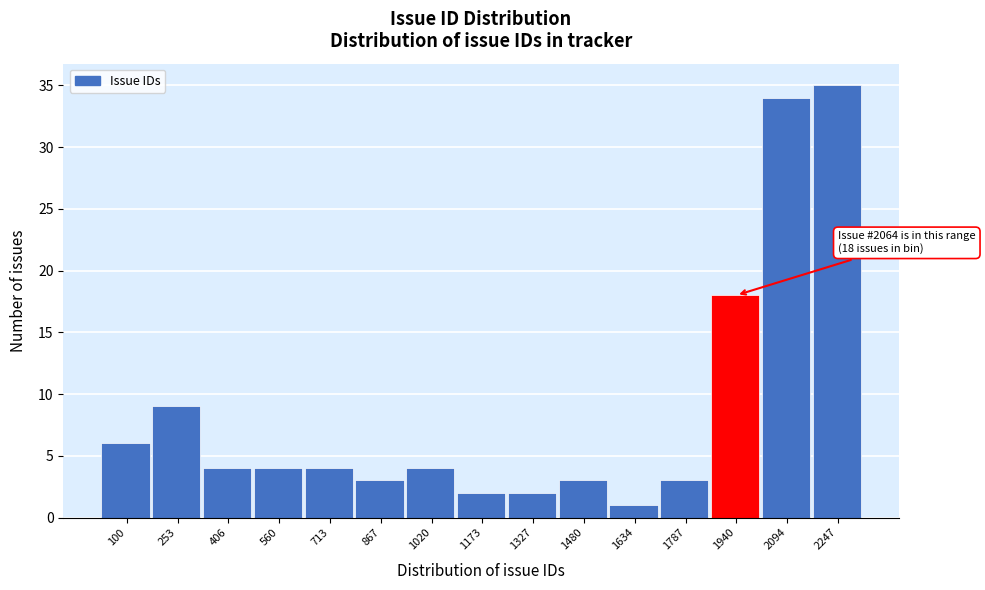

Reading left to right, list all the values displayed in this chart.

6	9	4	4	4	3	4	2	2	3	1	3	18	34	35